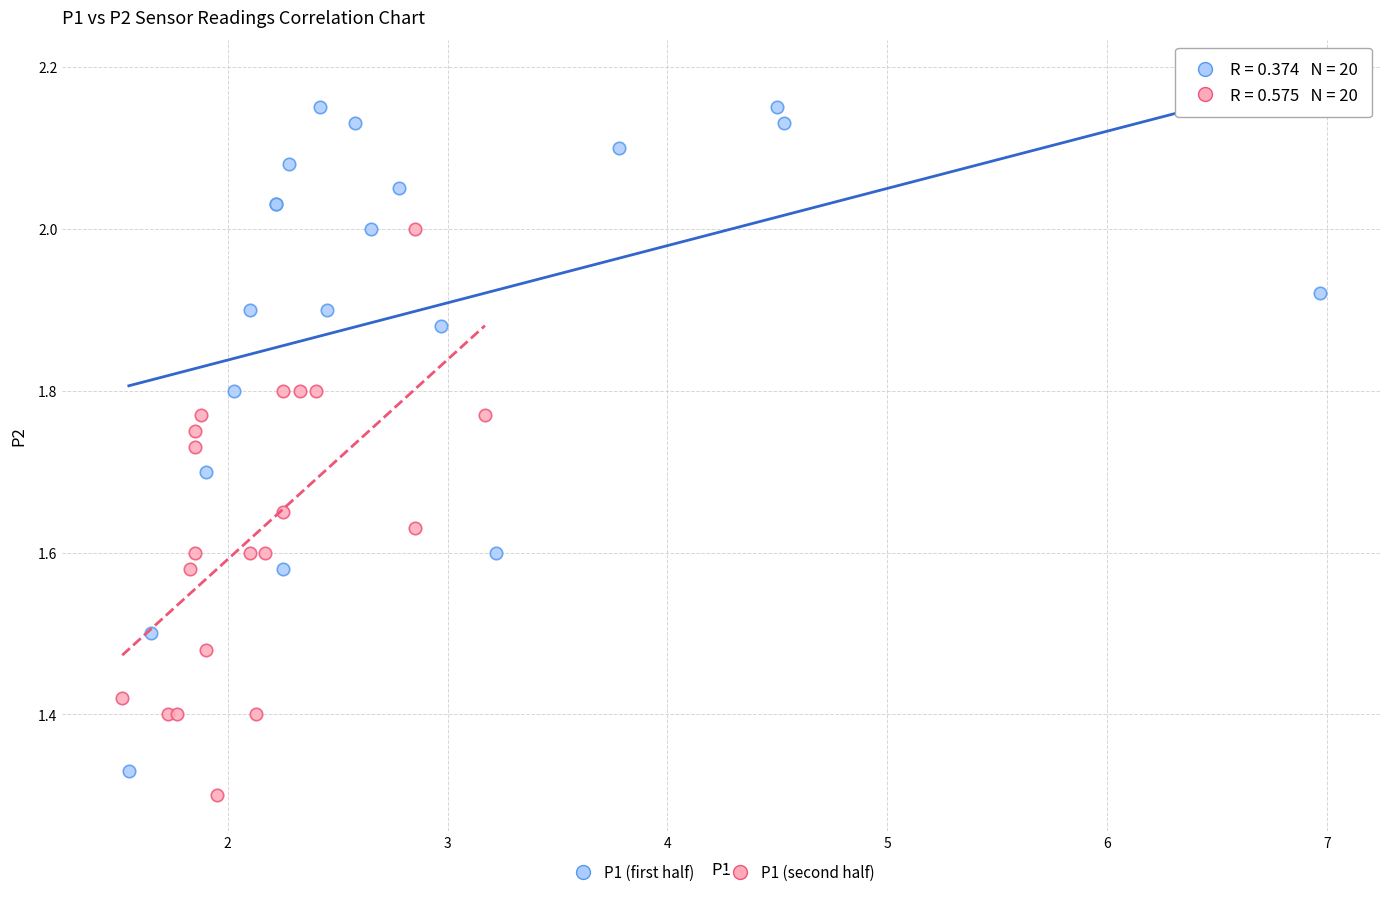

Which series has the widest spread of Y values?

P1 (first half)